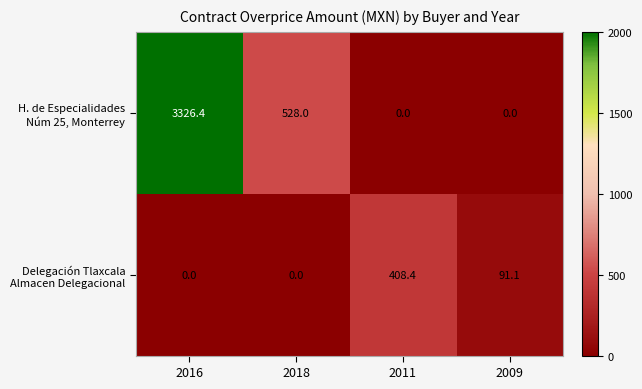

At which category is the sum across all series the highest?

2016